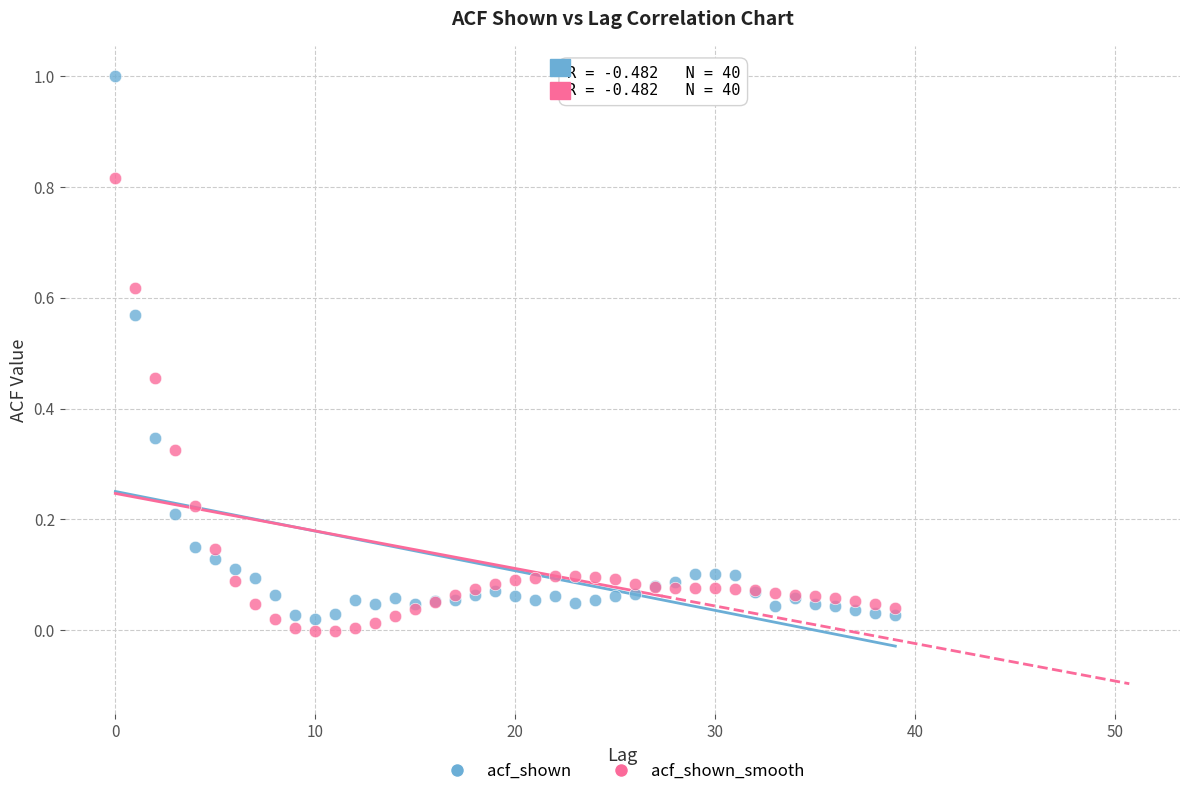

What are all the series names shown in the legend?

acf_shown, acf_shown_smooth